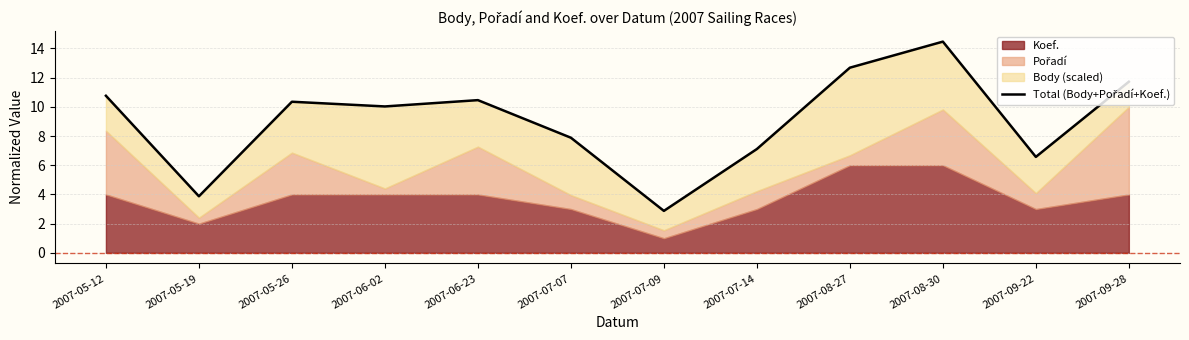

How many data points does each series have?

12